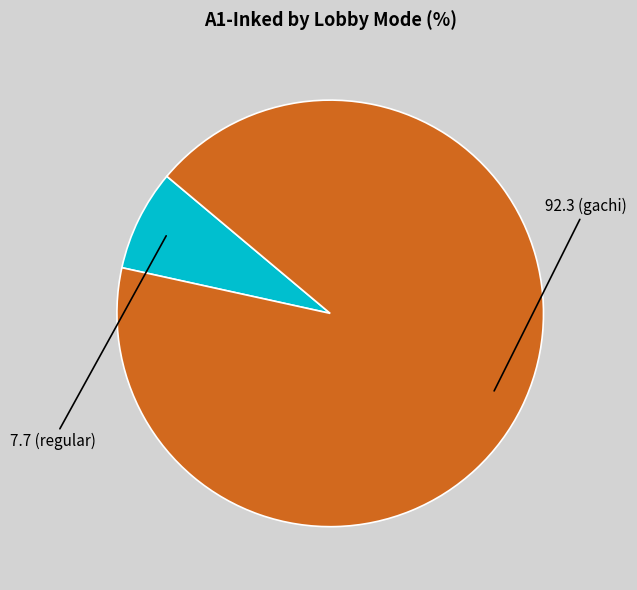

Is there any slice that represents more than half of the pie?

Yes